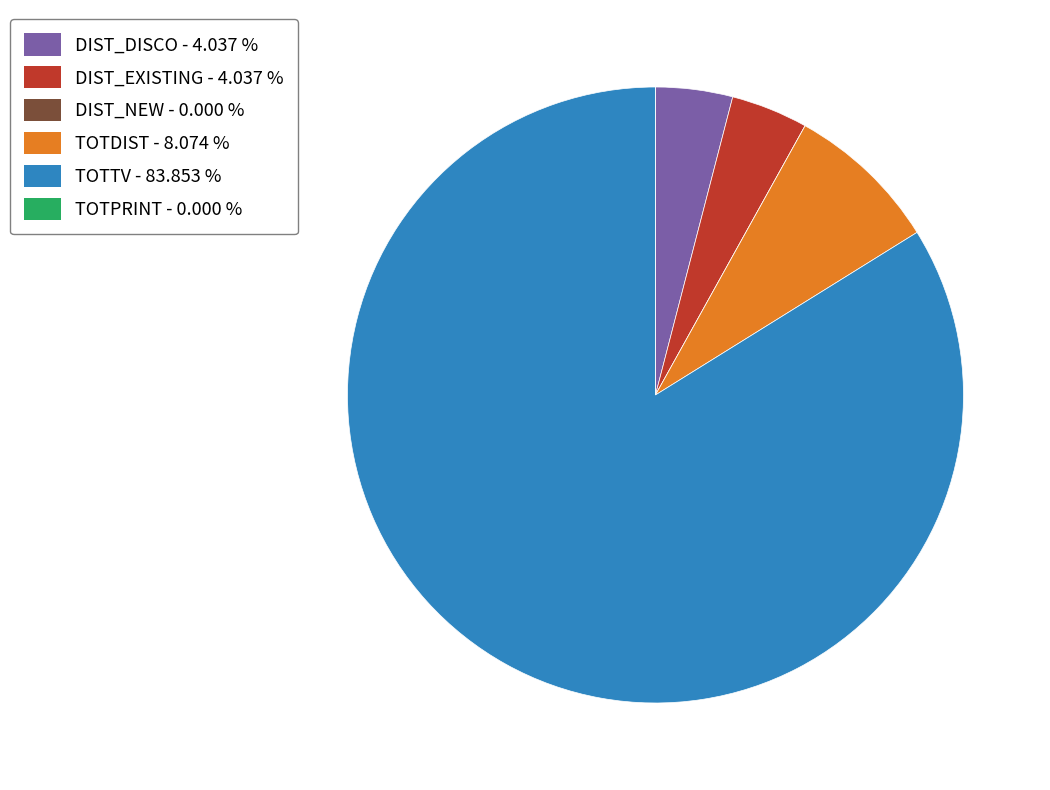

Do DIST_DISCO and DIST_EXISTING together represent more than half of the pie?

No